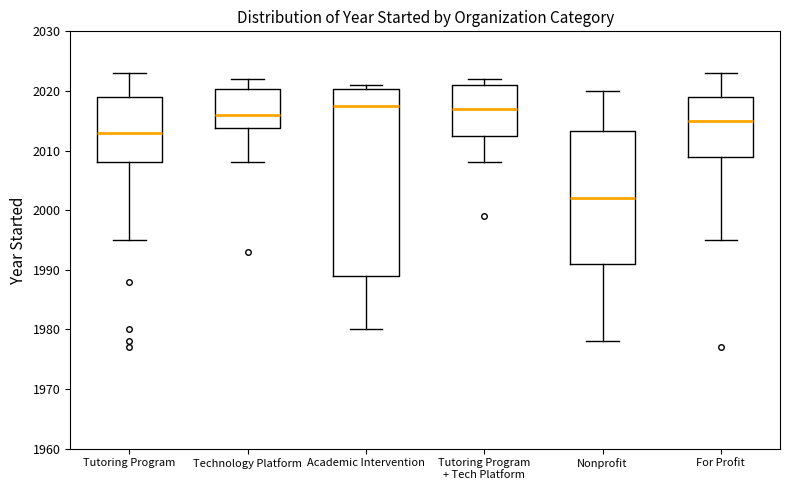

Which box has the lowest median line?

Nonprofit